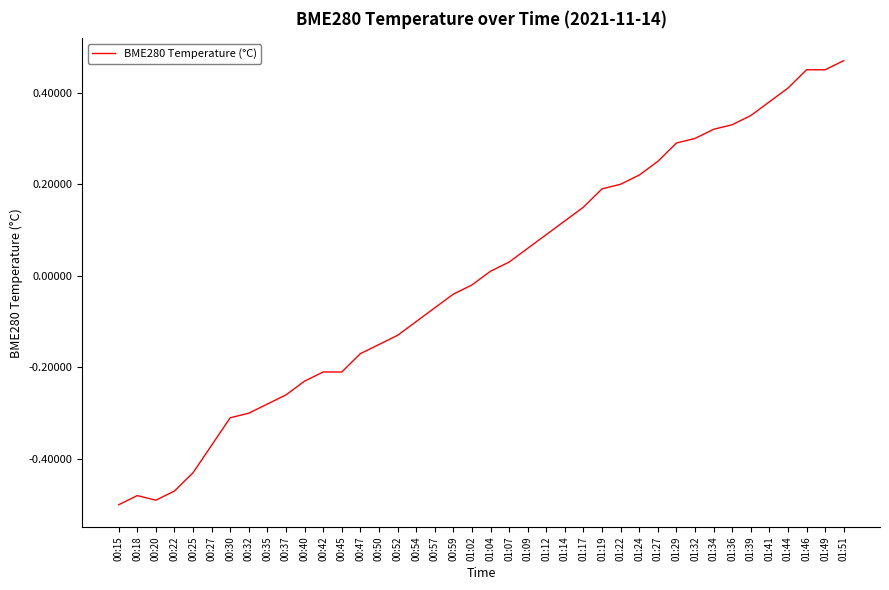

At which label is the value closest to 0?

01:04